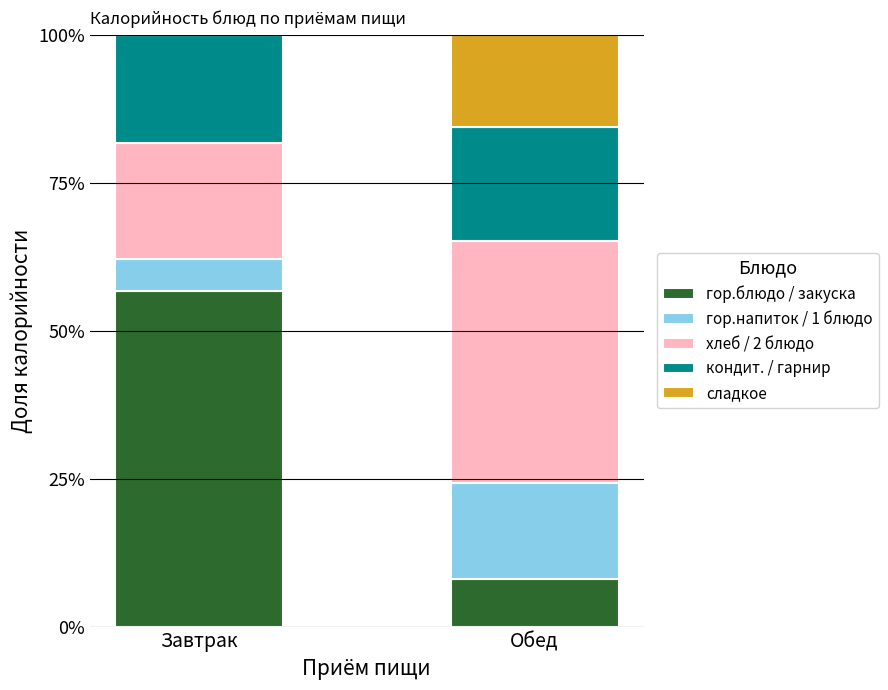

How many distinct data groups are displayed?

5